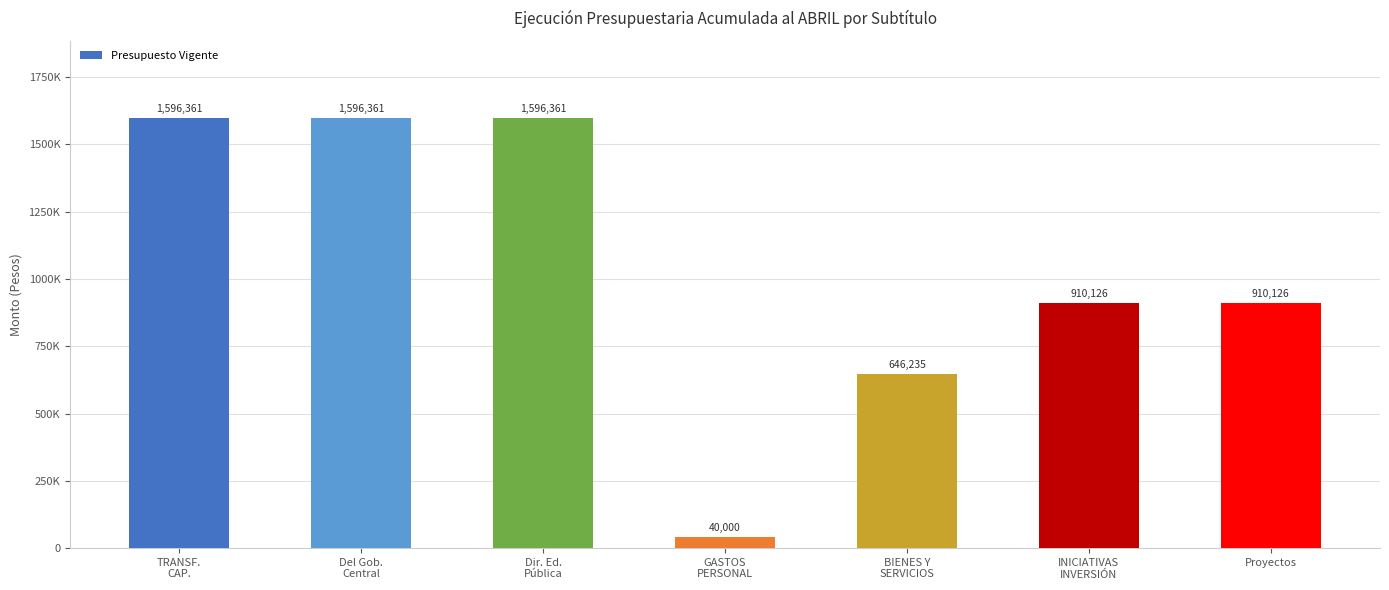

What is the average value?

1042224